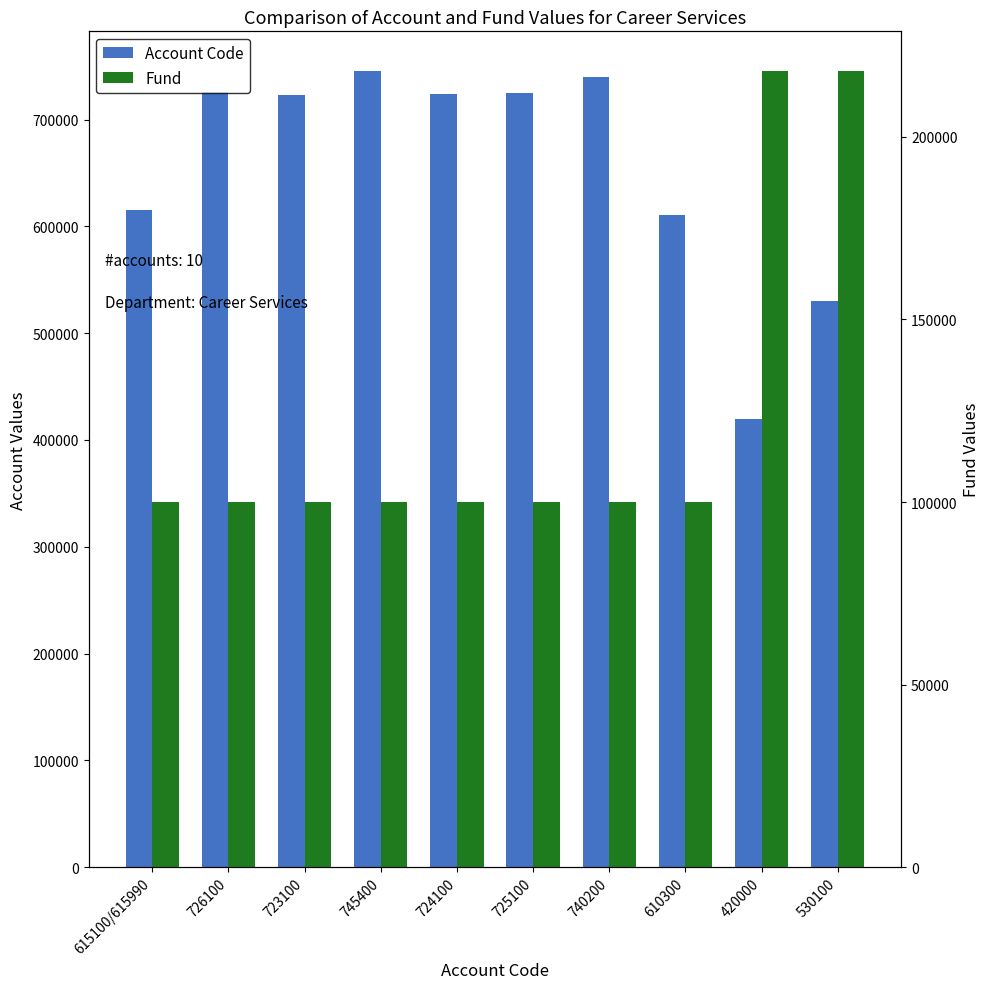

Is the value of Account Code at 726100 greater than the value of Fund at 610300?

Yes